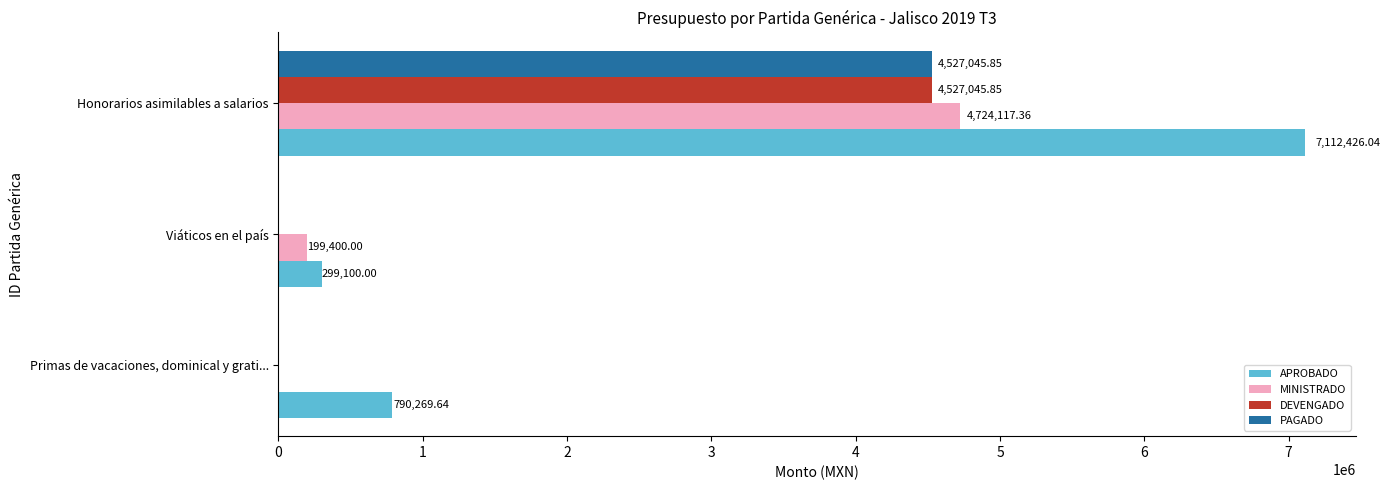

What is the sum of all MINISTRADO values?

4923517.4